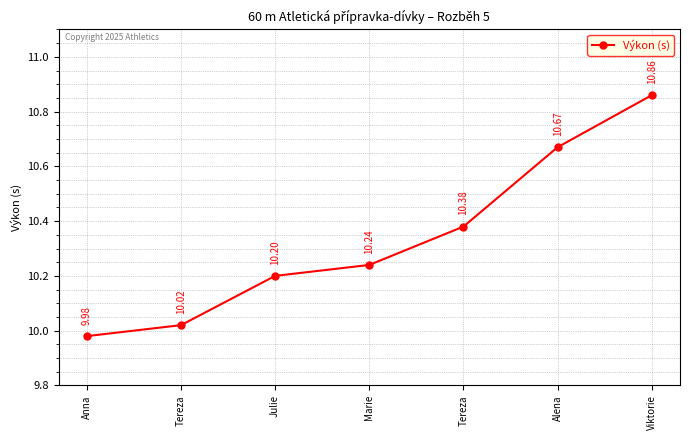

True or false: the data has more than 0 interior local peaks.

False